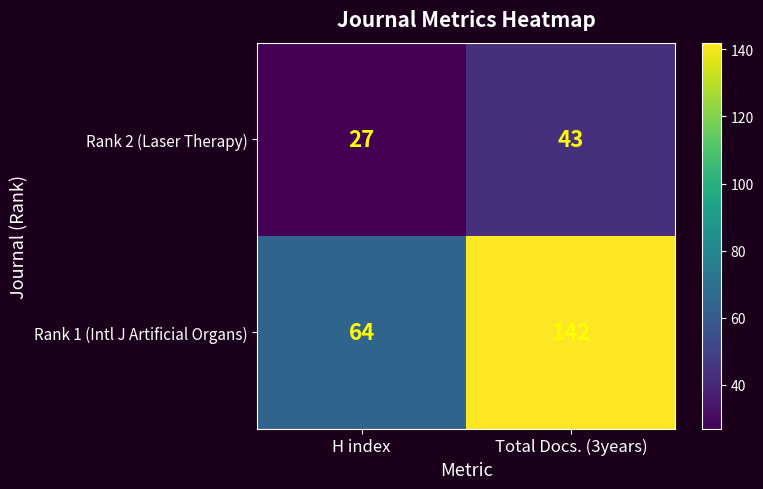

True or false: Rank 1 (Intl J Artificial Organs) has a value of 82 at Total Docs. (3years).

False